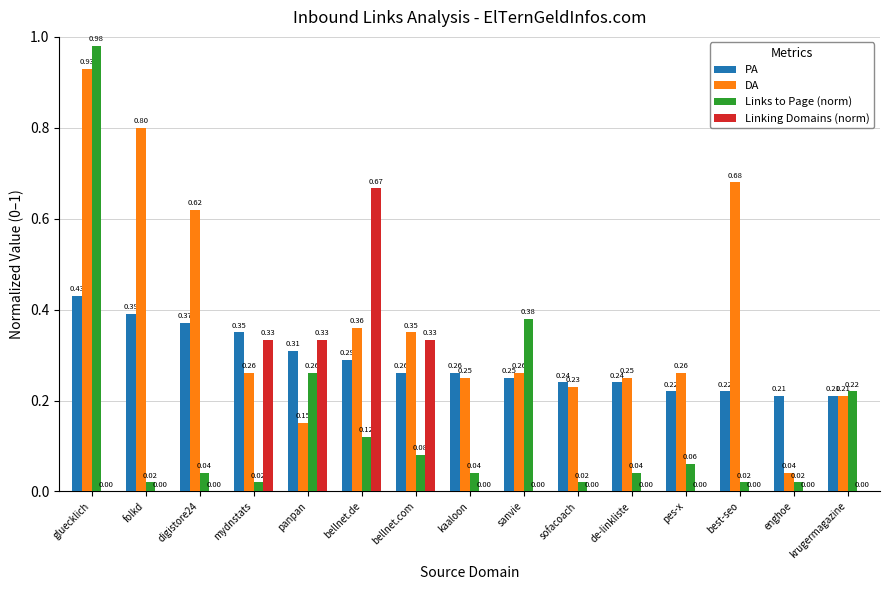

Between gluecklich and sanvie, which series saw the biggest shift?

DA